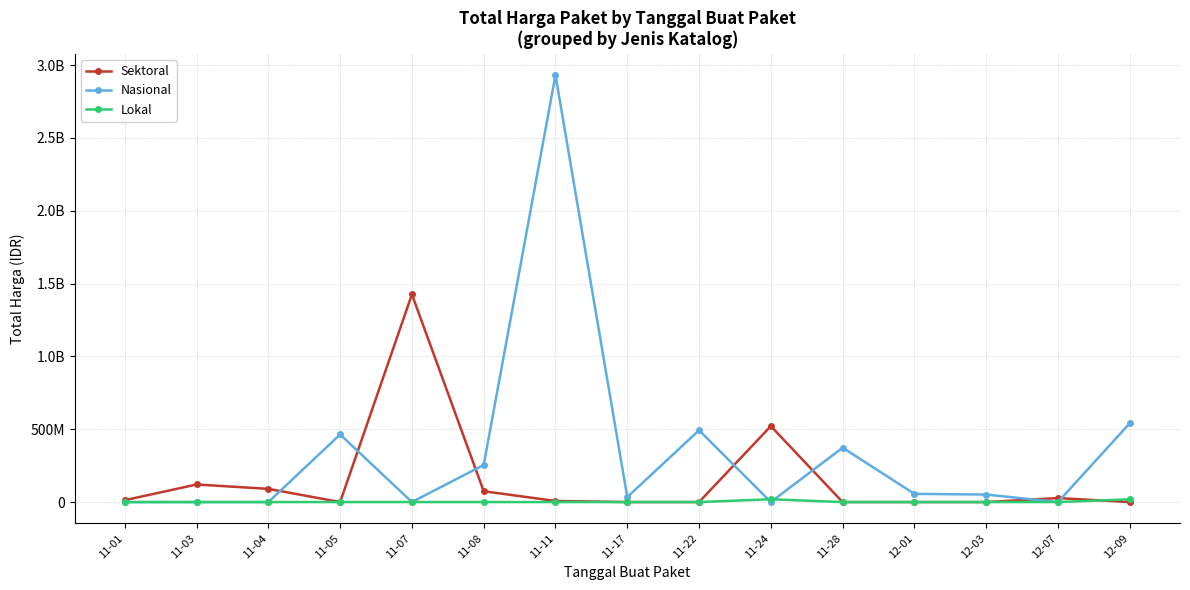

At how many categories does at least one series exceed 1493597744?

1